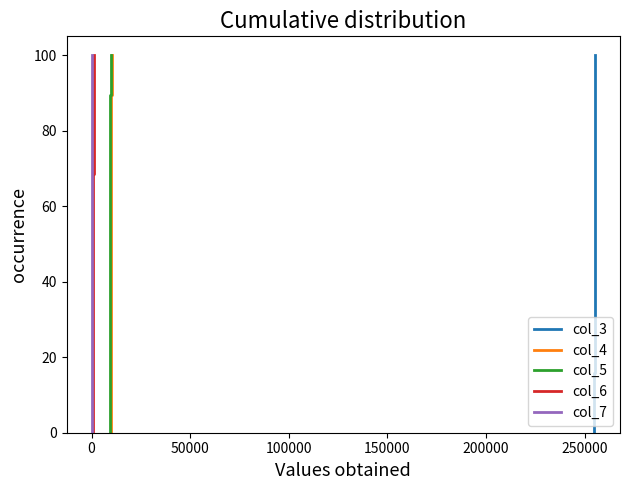

Which series has the largest range (max minus min)?

col_3